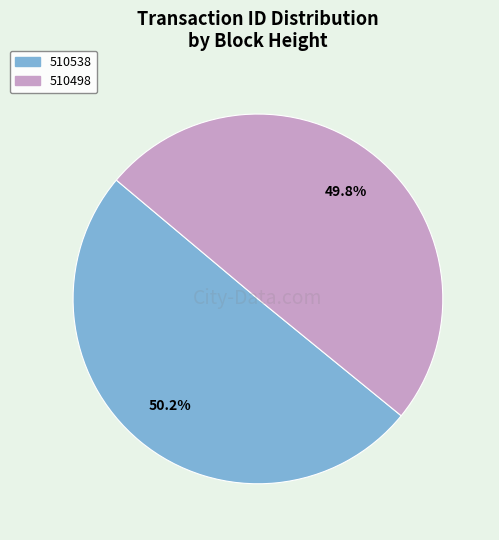

The 510498 slice represents 36% of the pie. True or false?

False